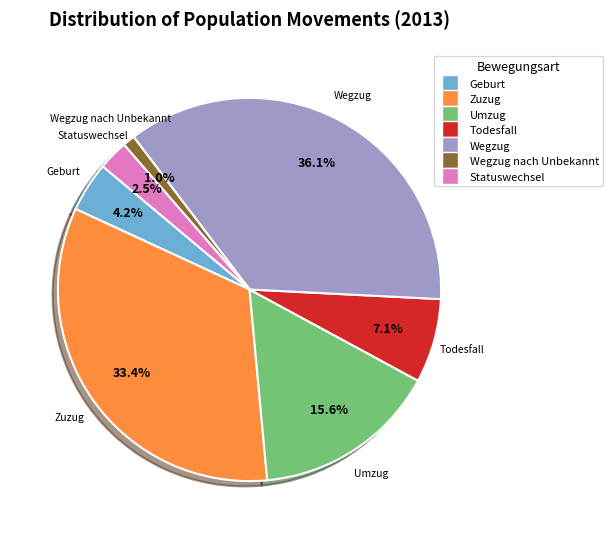

Does any single category account for the majority?

No